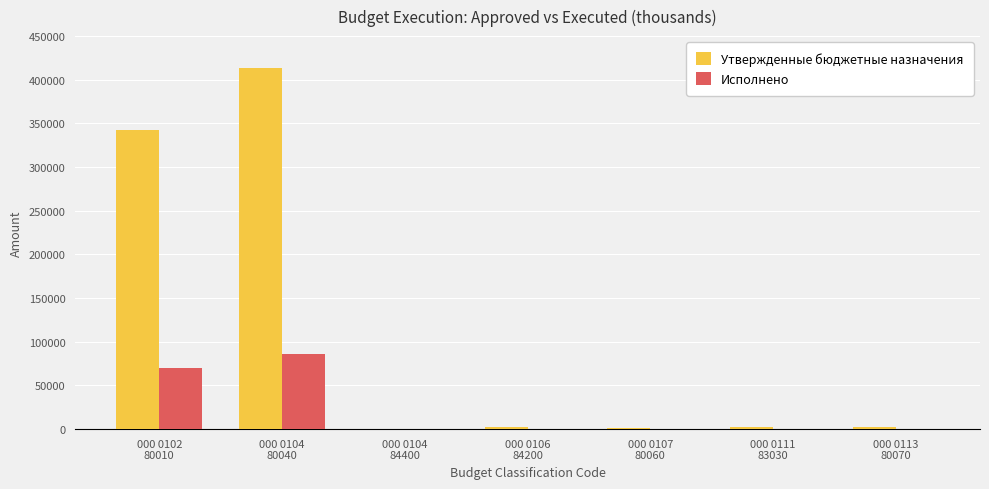

At which category does the chart reach its peak across all series?

000 0104
80040